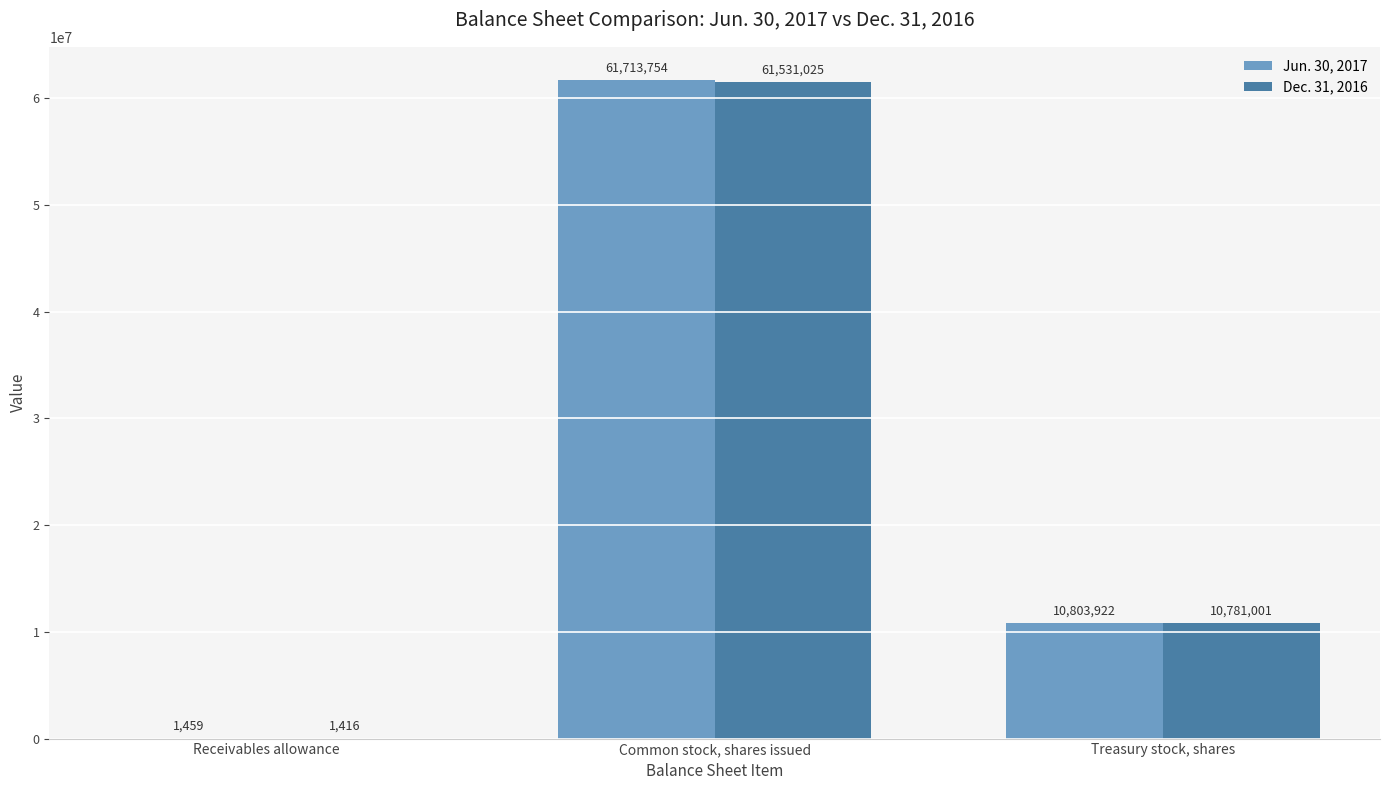

Are the bars horizontal?

No